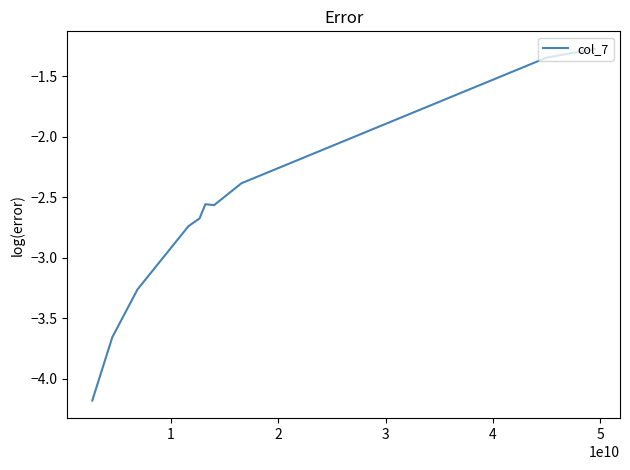

What is the difference between the maximum and minimum values?

2.9